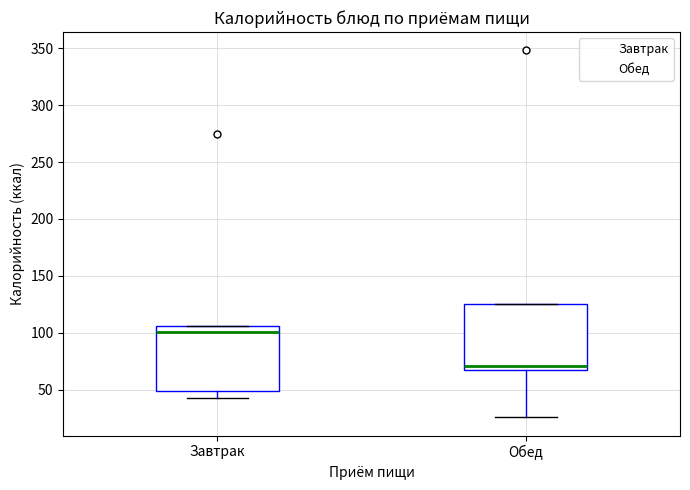

Where does the median line of the box for Завтрак sit on the y-axis? The values are not printed on the chart, so give them approximately, as read against the axis.

100